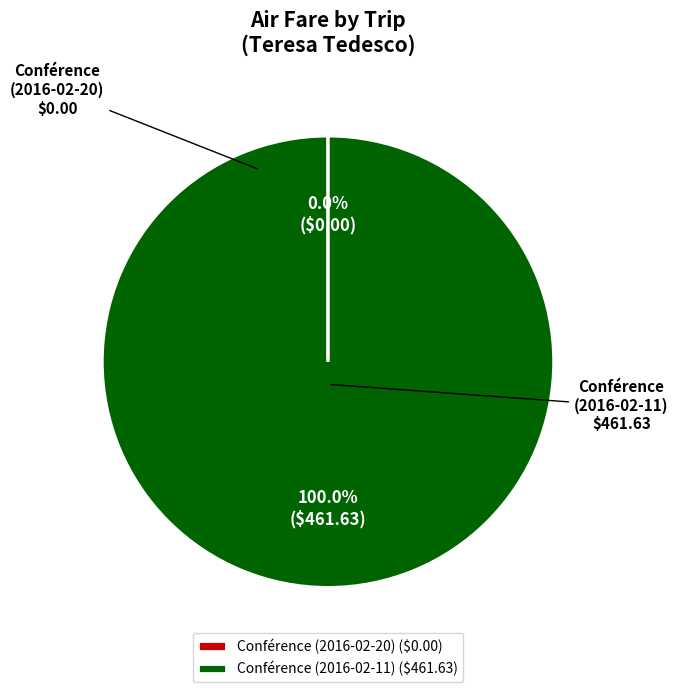

Does any single category account for the majority?

Yes